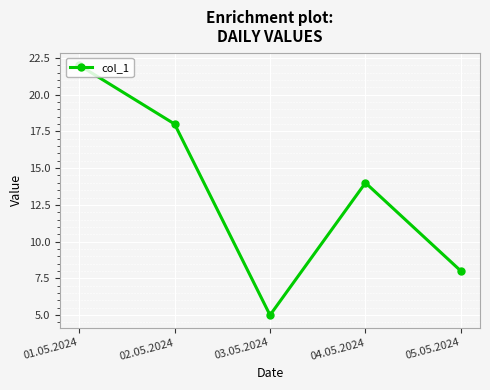

How many interior local valleys (lower than both neighbors) does the data have?

1